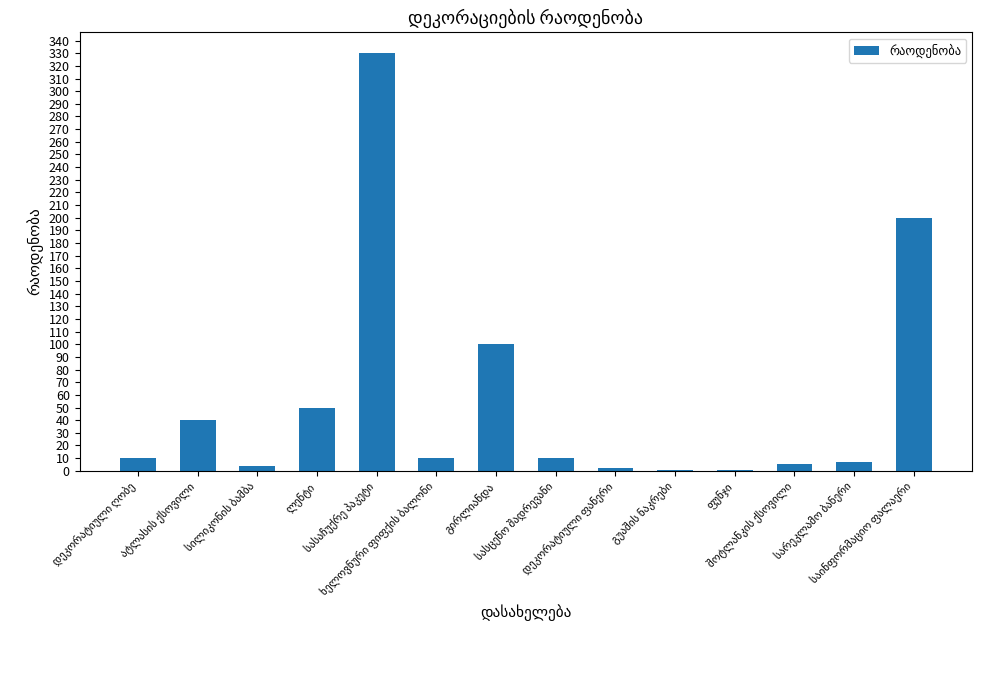

What is the sum of all values?

770